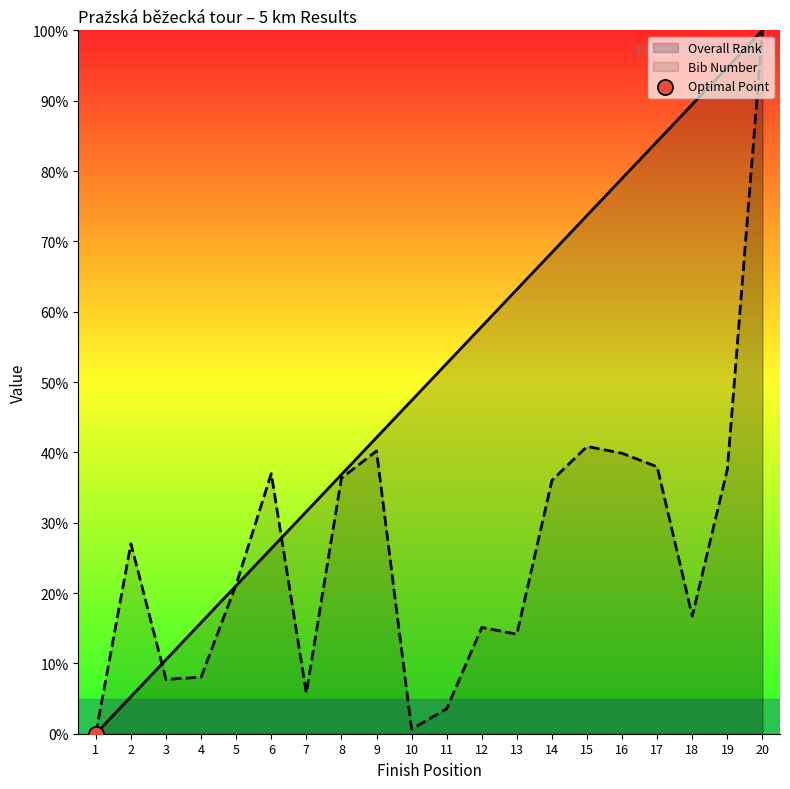

Is the value of Bib Number at 15 greater than the value of Overall Rank at 16?

No